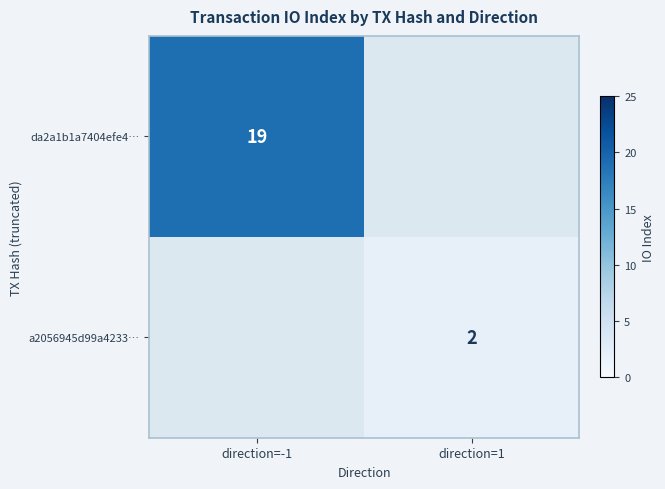

The value of da2a1b1a7404efe4… at direction=-1 is 19. True or false?

True